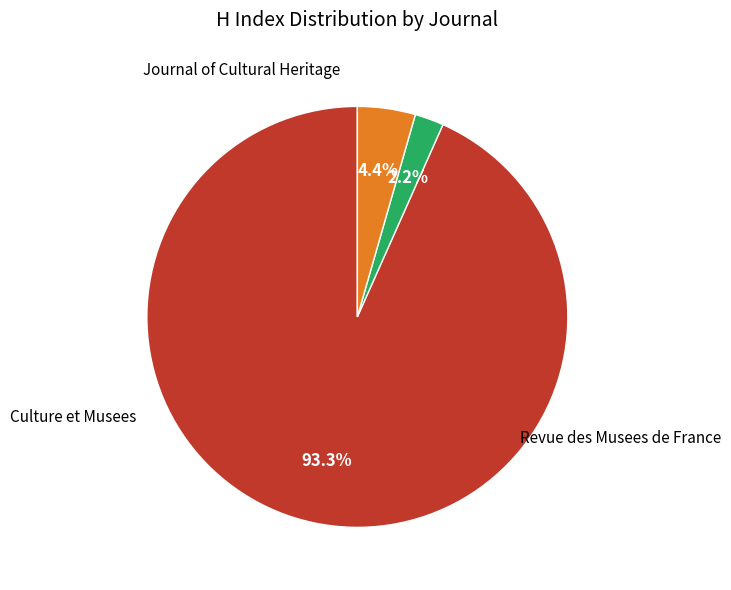

Does any single category account for the majority?

Yes